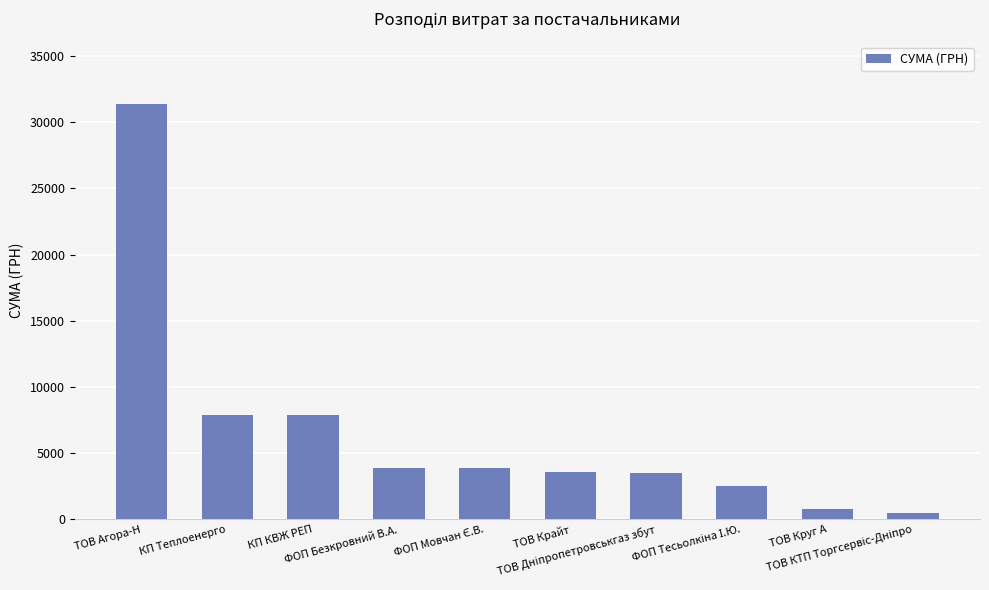

True or false: the data shows 3586.0 at ТОВ Крайт.

True